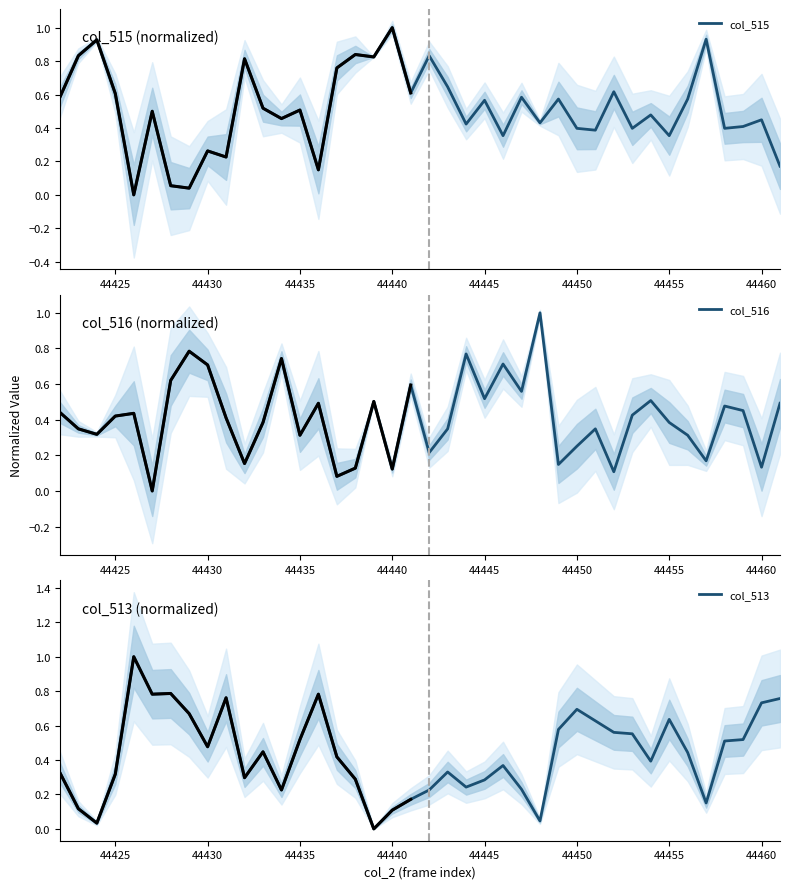

What is the highest value of the col_515 series?

1.0